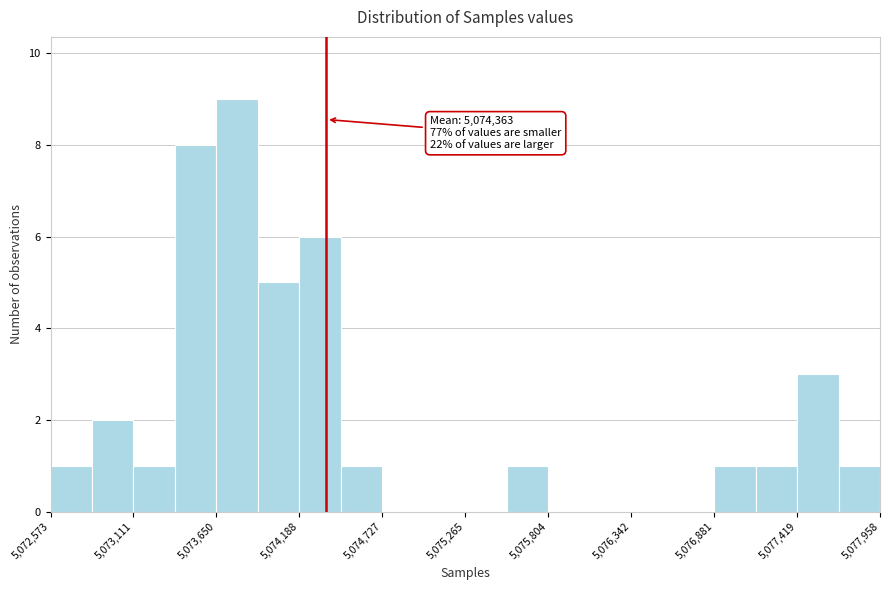

Around what value on the x-axis is the tallest bar? Give the approximate position of its centre, as read against the axis.

5073800